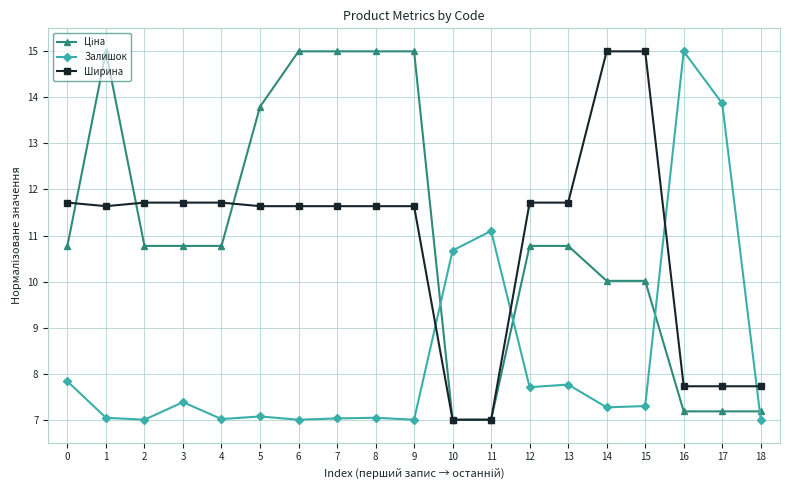

Which series changed the most between 10 and 12?

Ширина